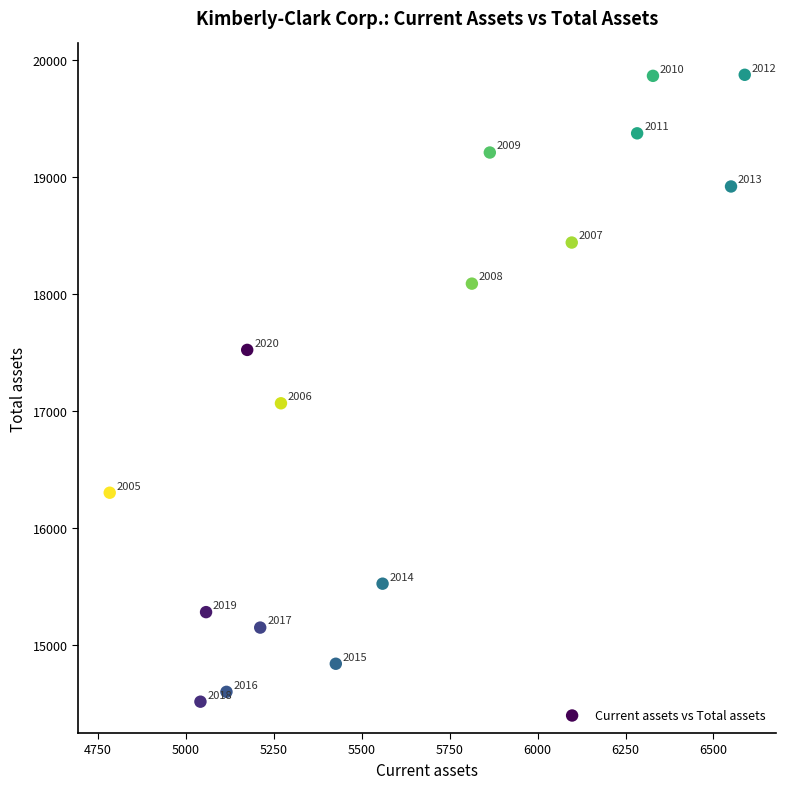

What Y value in the scatter plot is closest to 17195?

17067